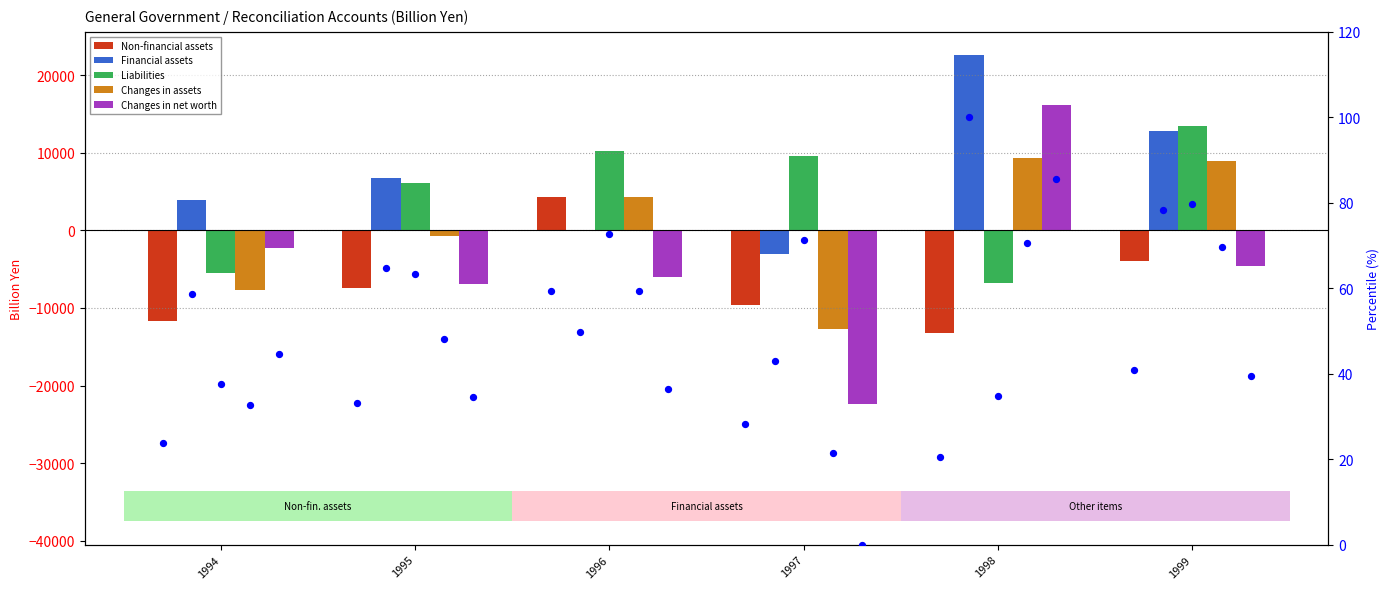

Which series has the largest total across all categories?

Liabilities